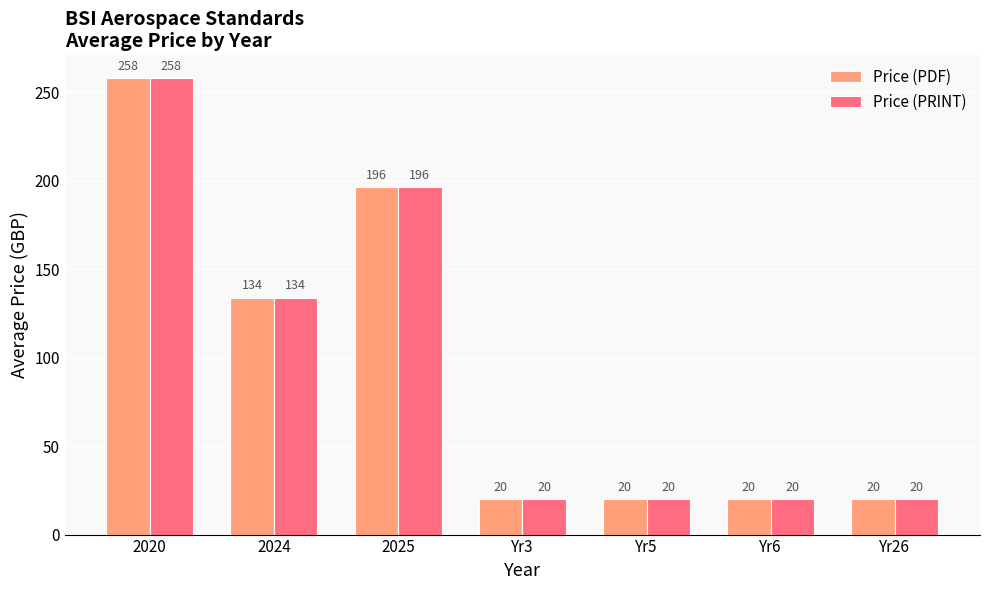

What is the label of the 7th bar from the right?

2020